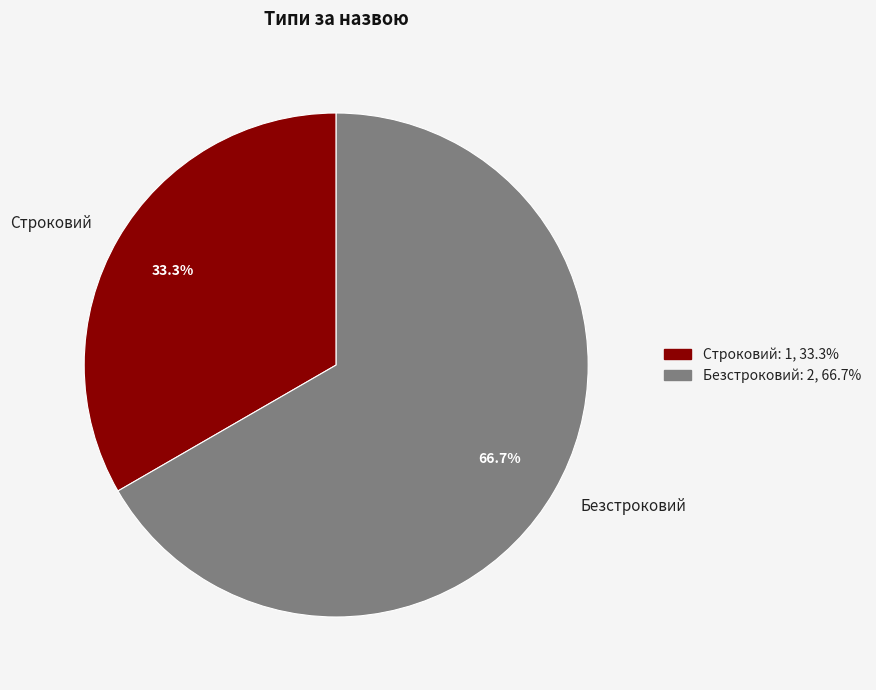

To the nearest percent, what is the average slice percentage?

50%